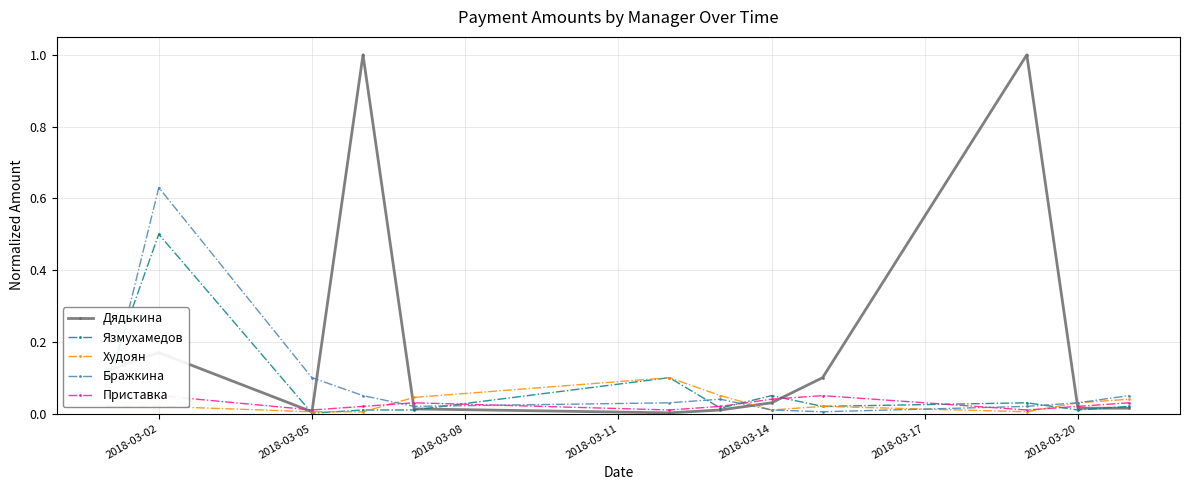

What is the maximum value for Язмухамедов?

0.5